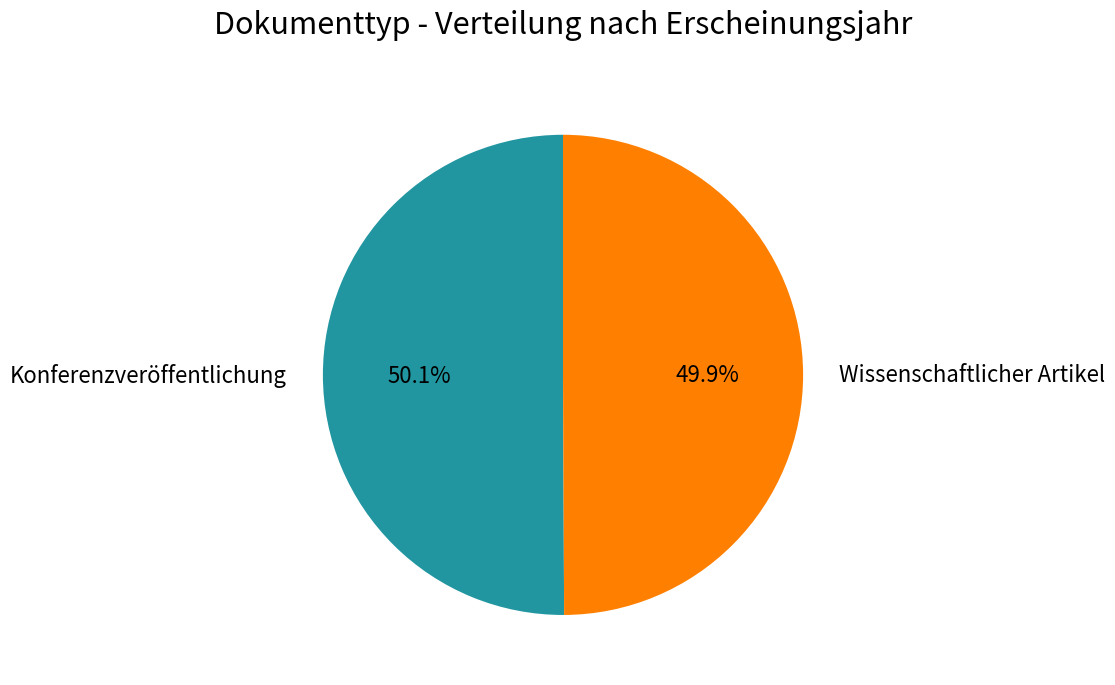

Does any single category account for the majority?

Yes